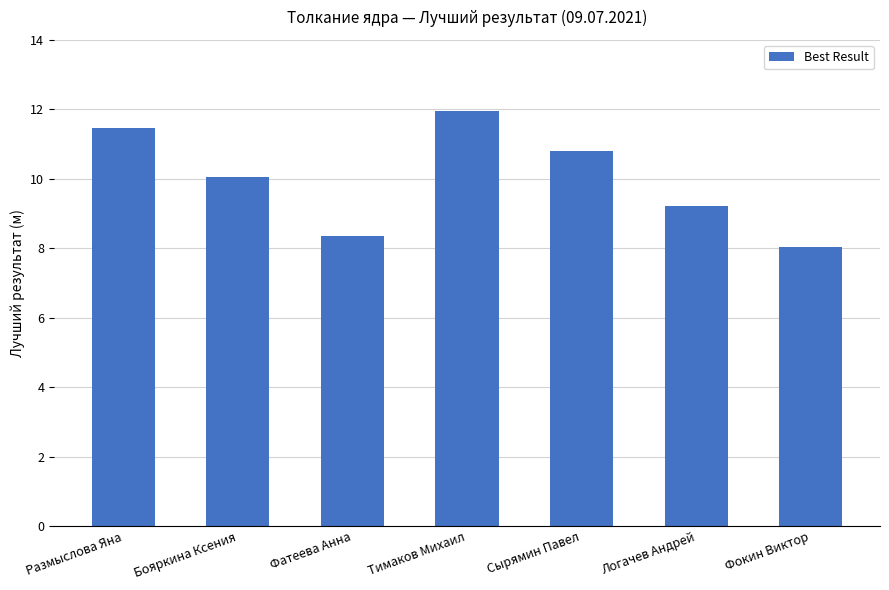

Reading left to right, extract all data points from this chart.

Размыслова Яна=11.5	Бояркина Ксения=10.0	Фатеева Анна=8.3	Тимаков Михаил=12.0	Сырямин Павел=10.8	Логачев Андрей=9.2	Фокин Виктор=8.0